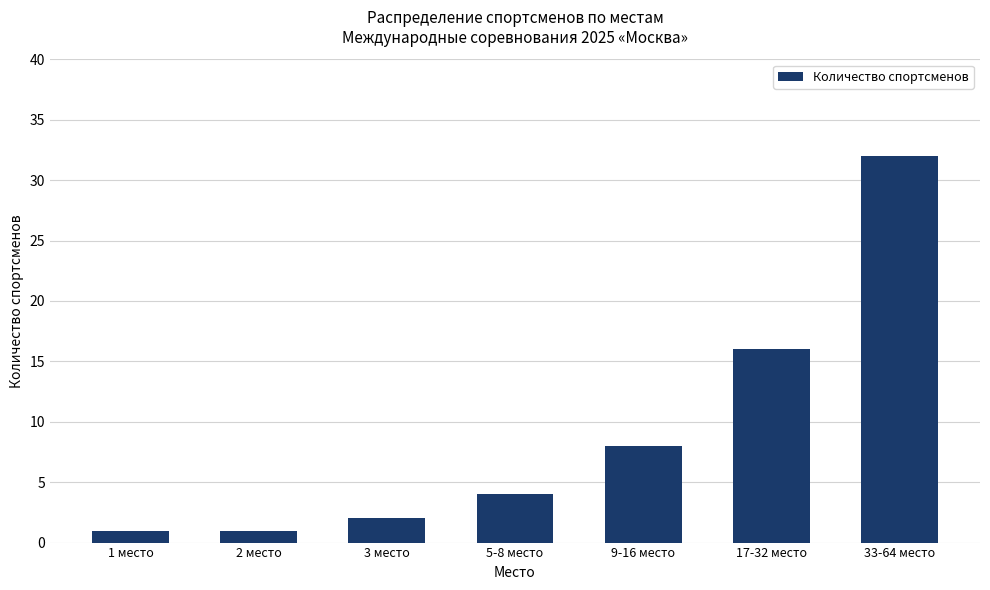

How many values are below 4?

3